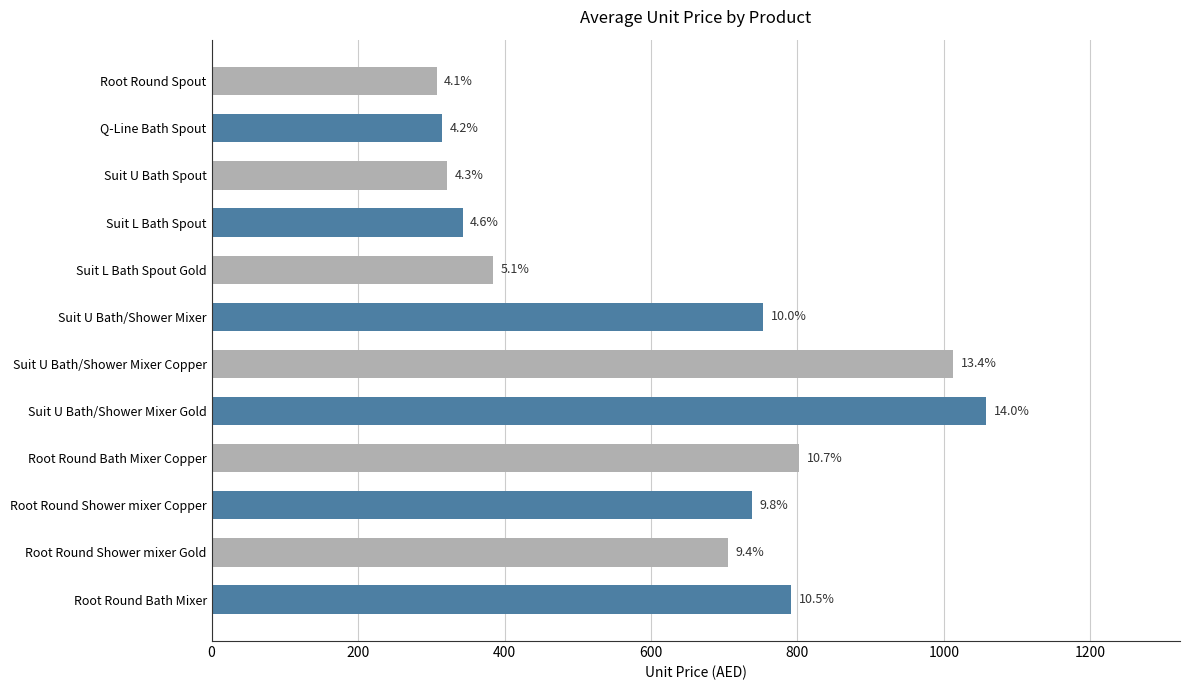

What is the difference between the maximum and minimum values?

750.5